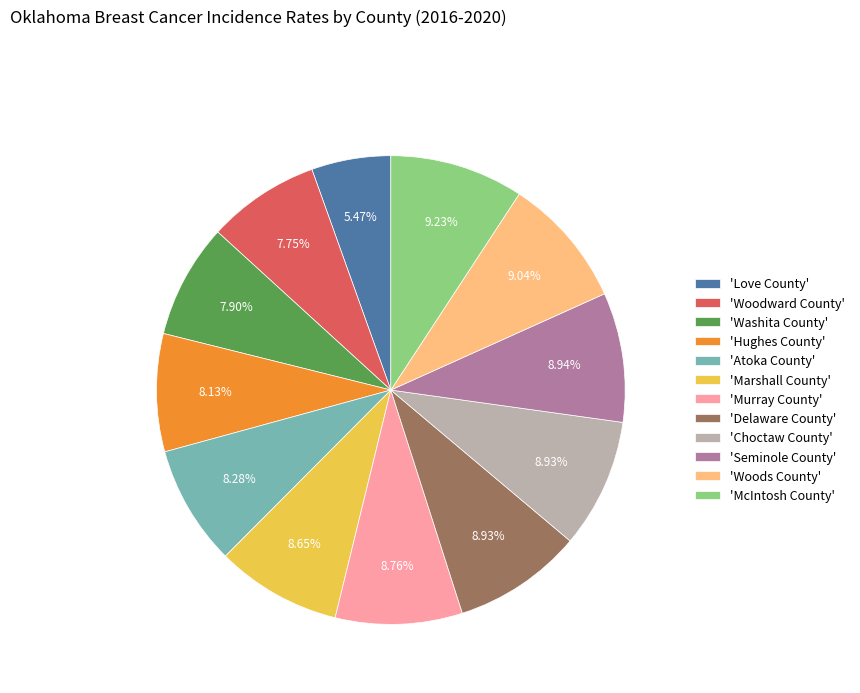

Is there a majority slice in this chart?

No